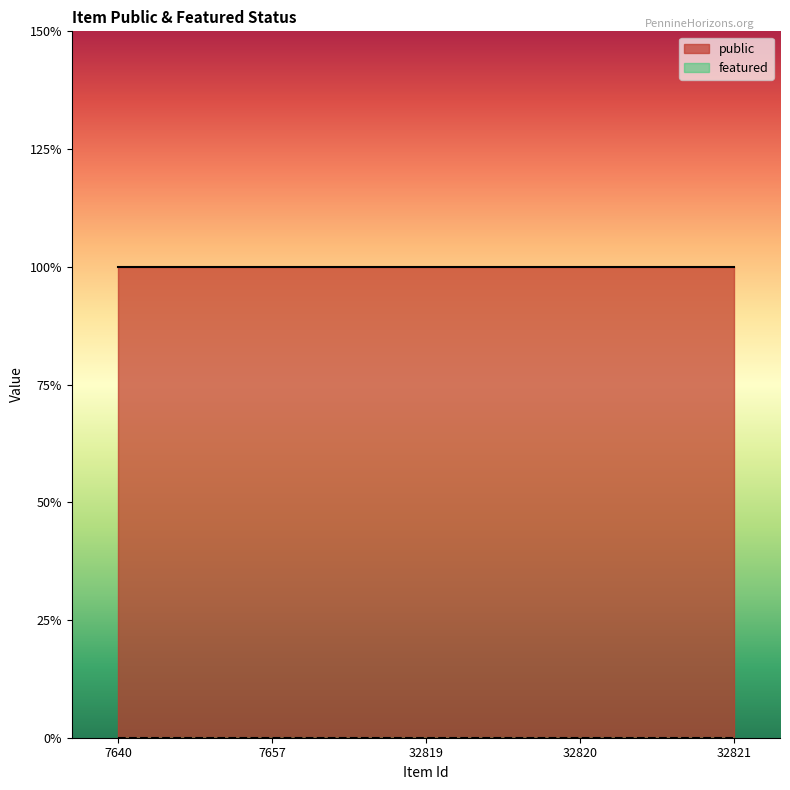

What is the sum of the public values at 32821 and 32820?

2